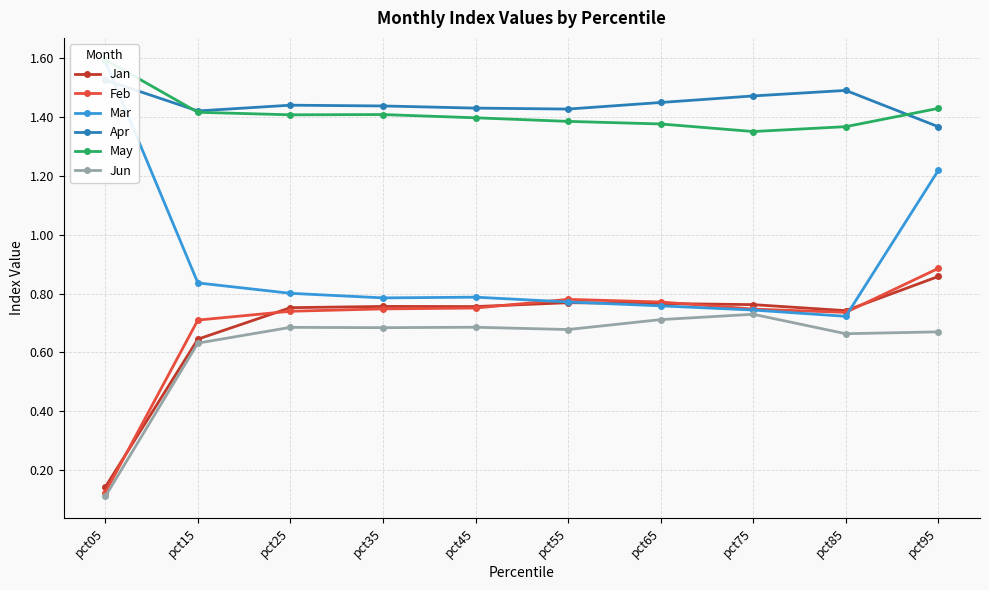

What is the difference between the highest and lowest values at pct75?

0.7